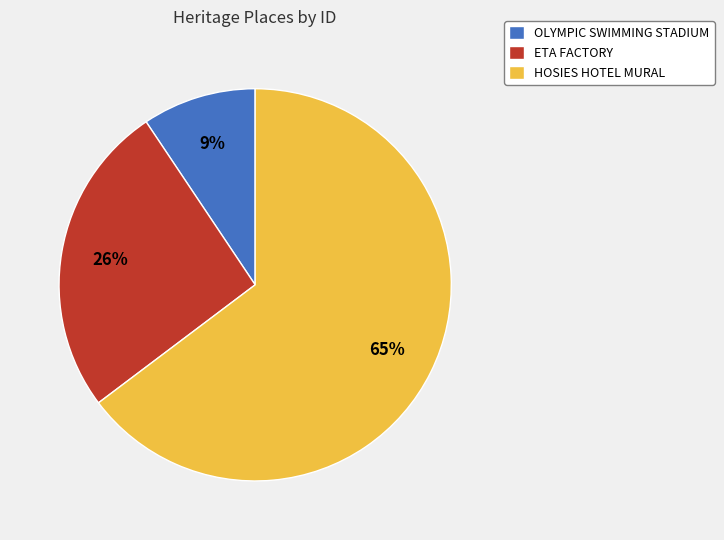

To the nearest percent, what is the combined percentage of HOSIES HOTEL MURAL and OLYMPIC SWIMMING STADIUM?

74%